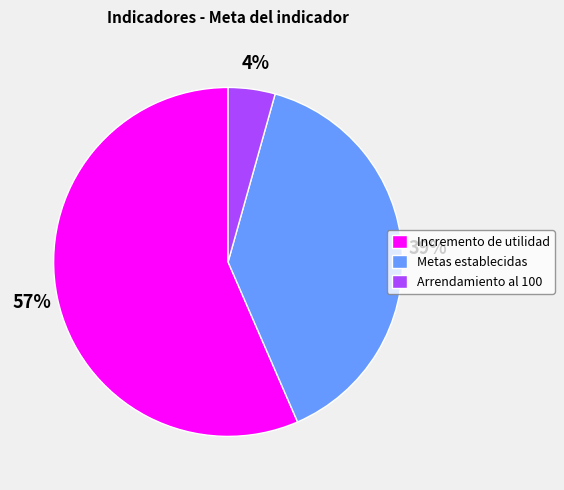

Is the sum of Metas establecidas and Arrendamiento al 100 greater than half?

No